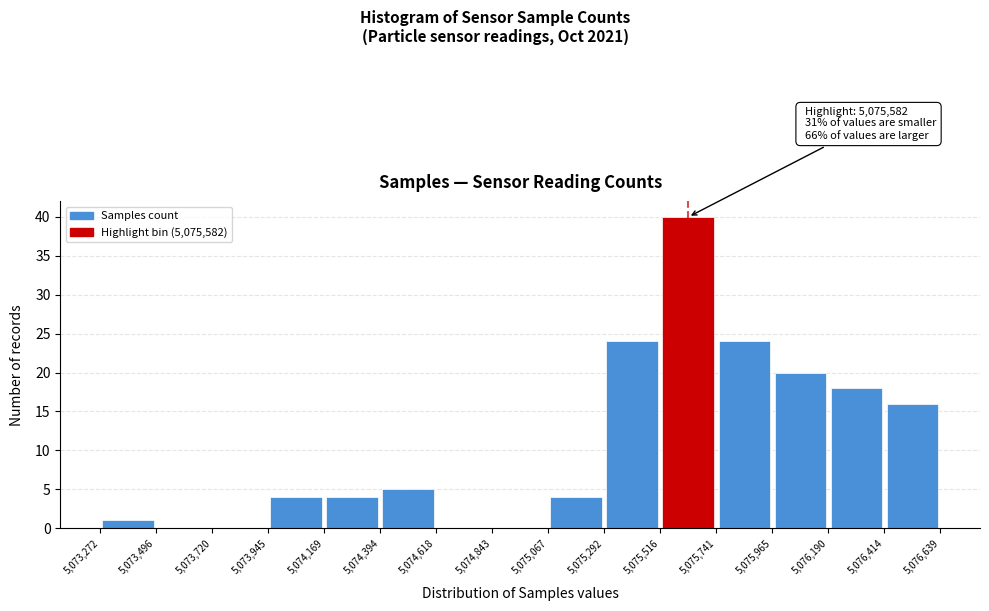

Which range on the x-axis has the tallest bar?

5,075,516 to 5,075,741